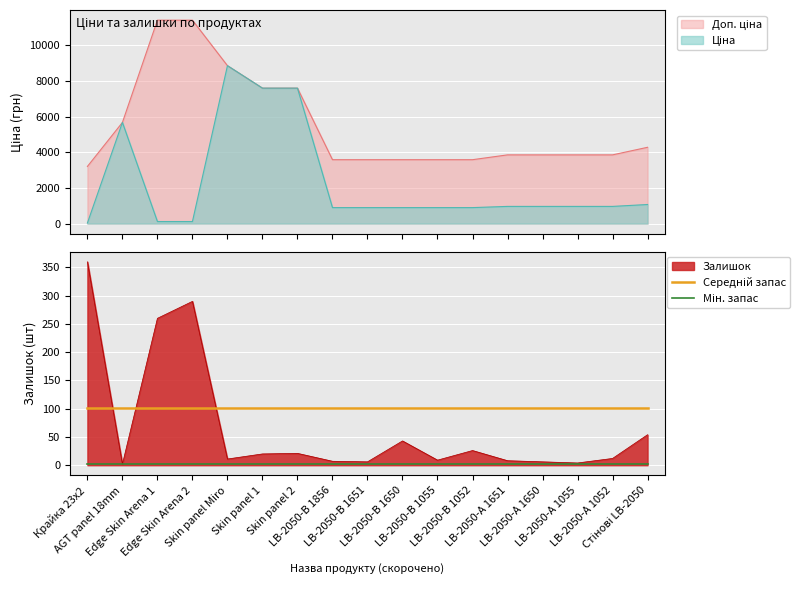

What is the difference between the highest and lowest values at LB-2050-A 1650?

99.0